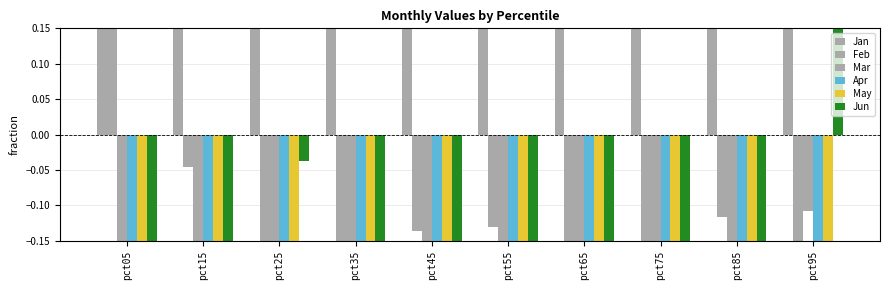

At which label does Jan reach its peak?

pct05